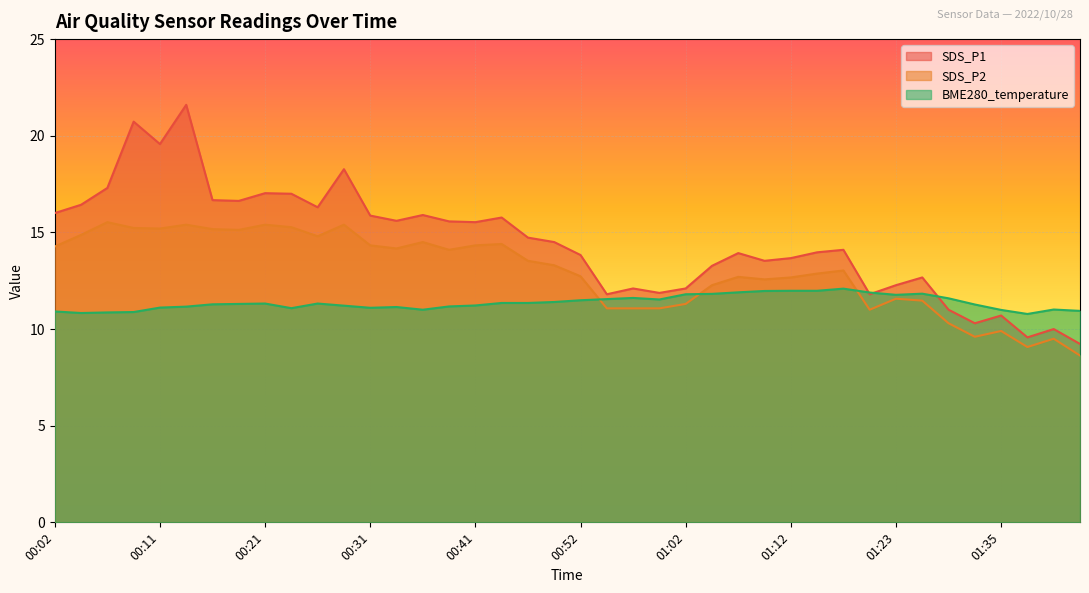

What is the smallest value displayed?

8.6